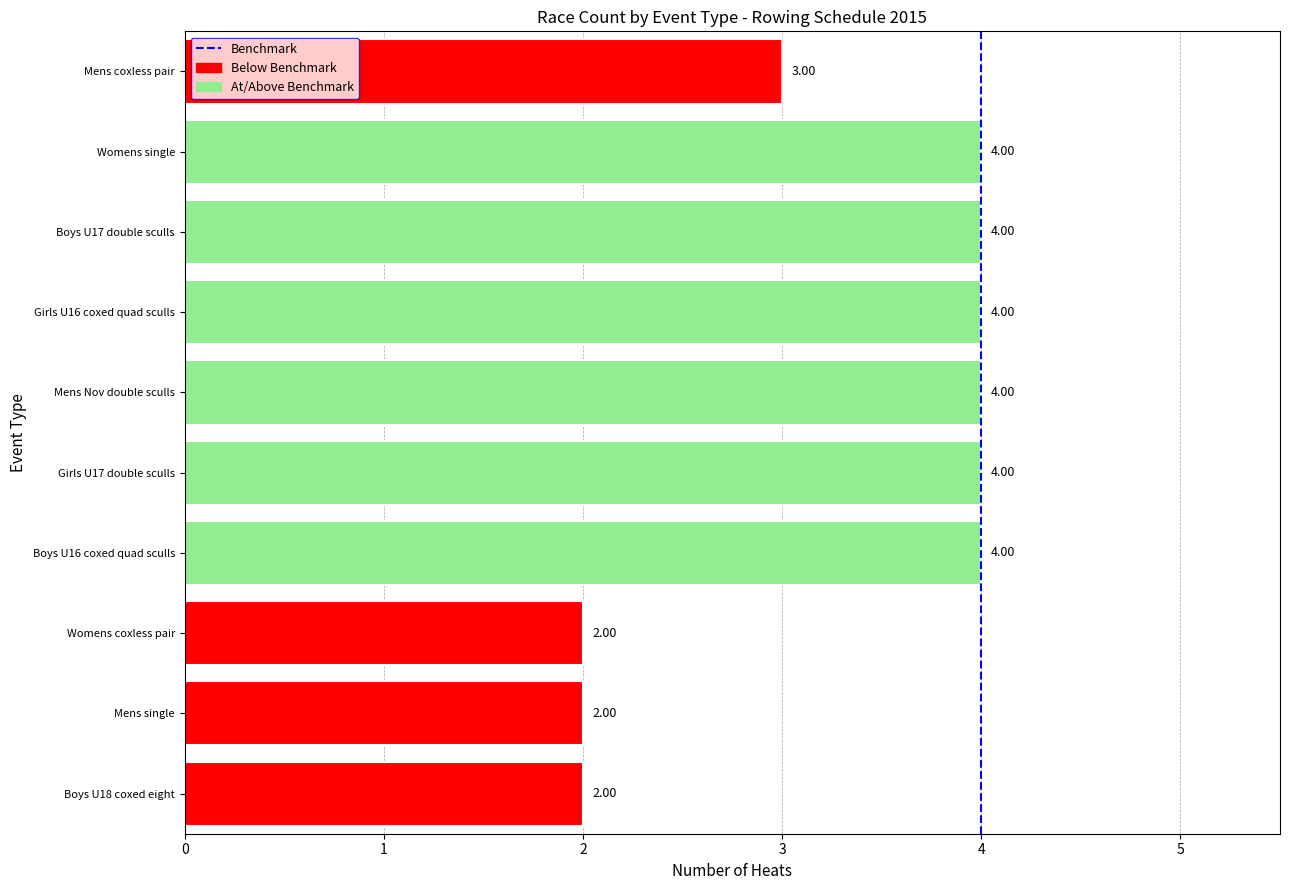

What is the change in value from Womens coxless pair to Girls U17 double sculls?

+2